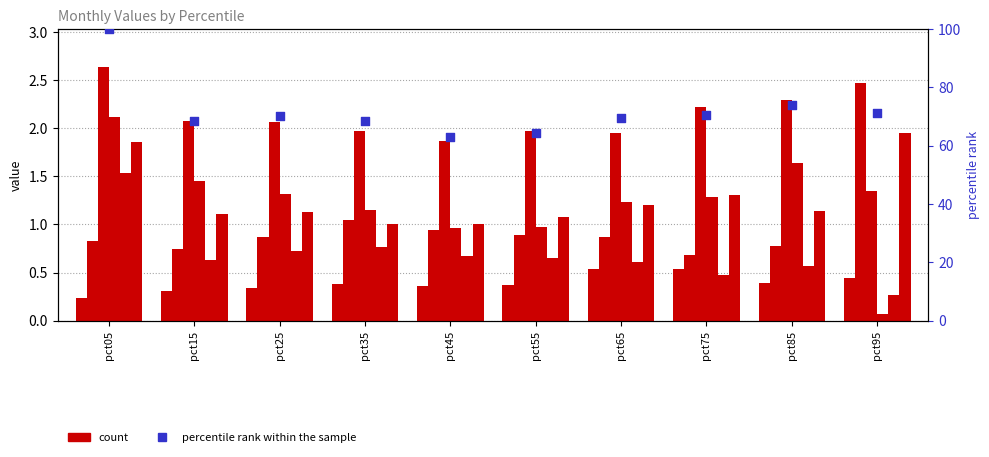

Which series reaches the maximum Y coordinate?

percentile rank within the sample